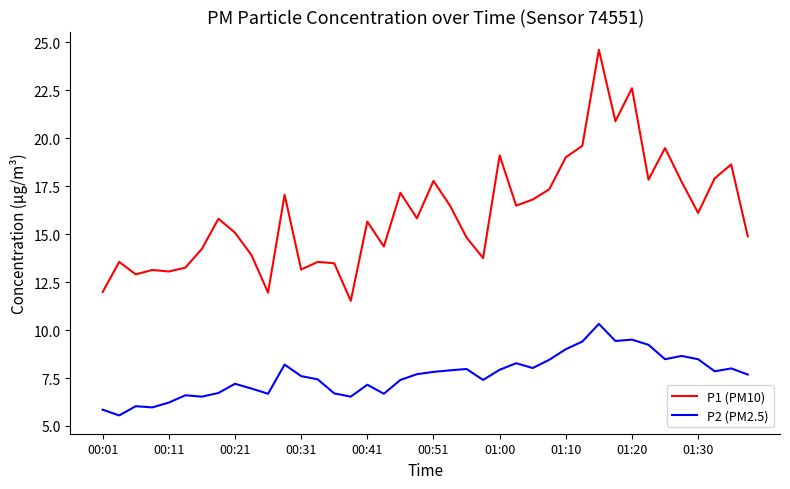

Which series has the widest spread of values?

P1 (PM10)